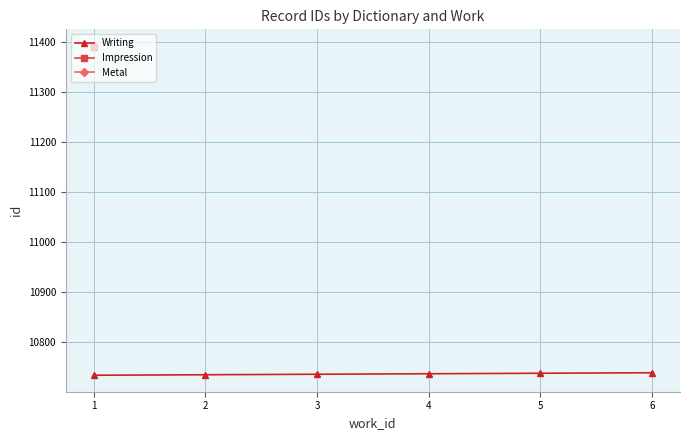

What is the value of the Writing point at the 6th from the left?

10738